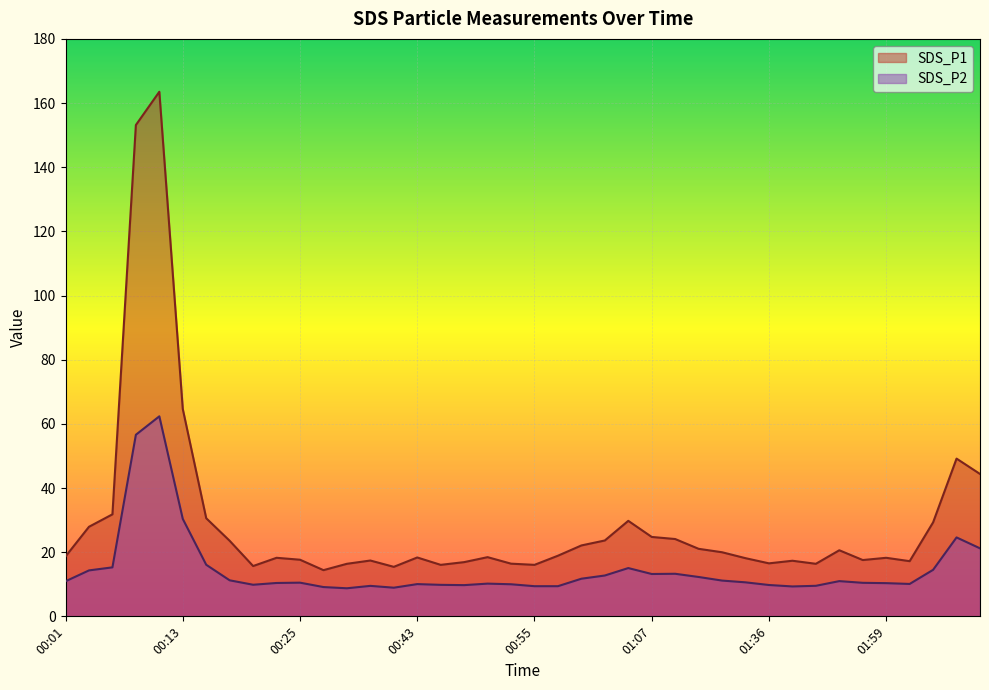

In SDS_P1, how many points are higher than both neighbors (excluding endpoints)?

10